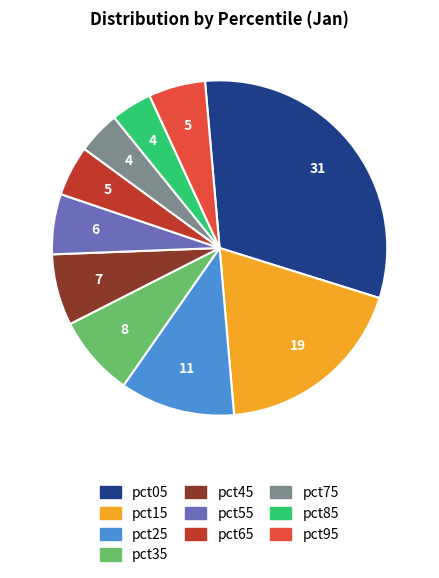

How many slices are in this pie chart?

10